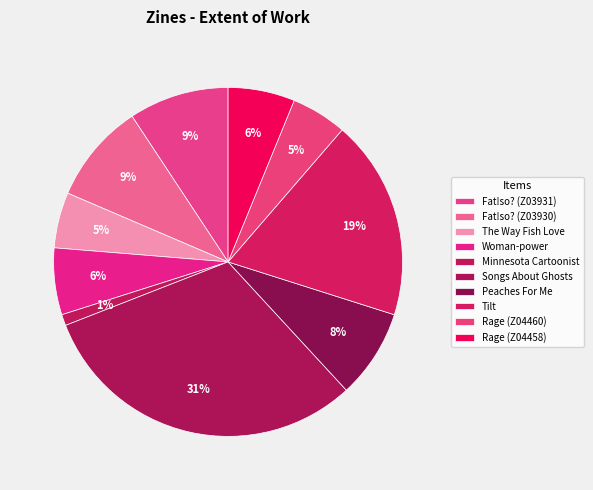

To the nearest percent, what is the combined percentage of Minnesota Cartoonist and Woman-power?

7%